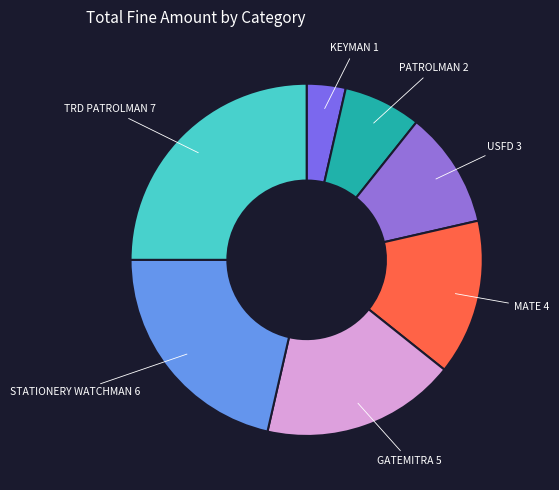

Rank the categories by value from lowest to highest.

KEYMAN, PATROLMAN, USFD, MATE, GATEMITRA, STATIONERY WATCHMAN, TRD PATROLMAN